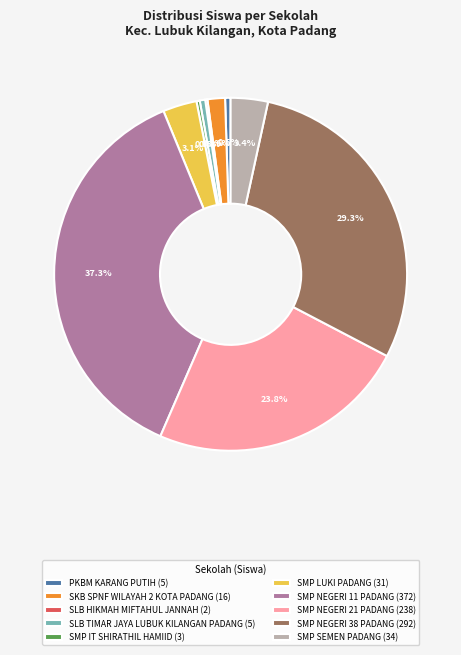

Does any single category account for the majority?

No